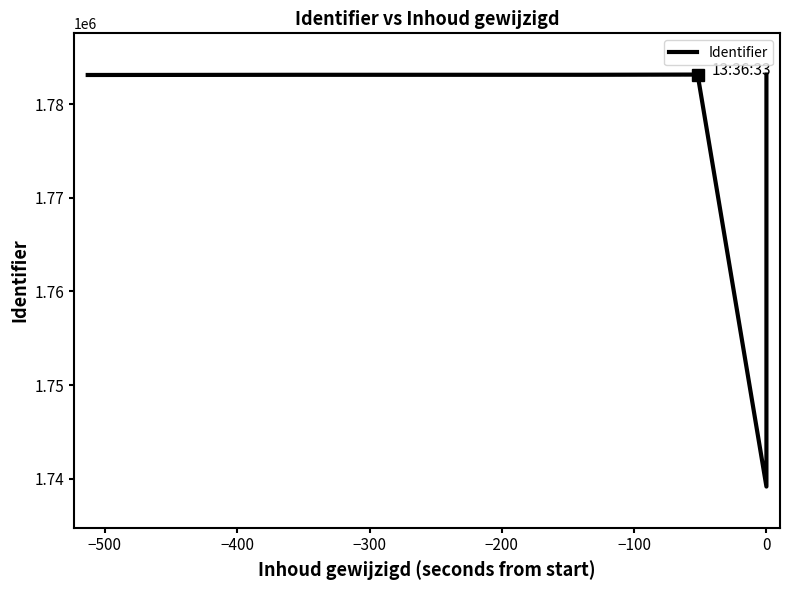

What is the smallest value displayed?

1739151